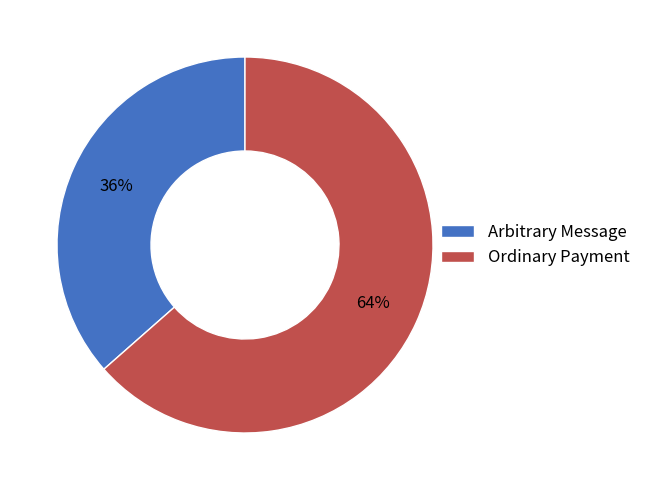

The Arbitrary Message slice represents 22% of the pie. True or false?

False